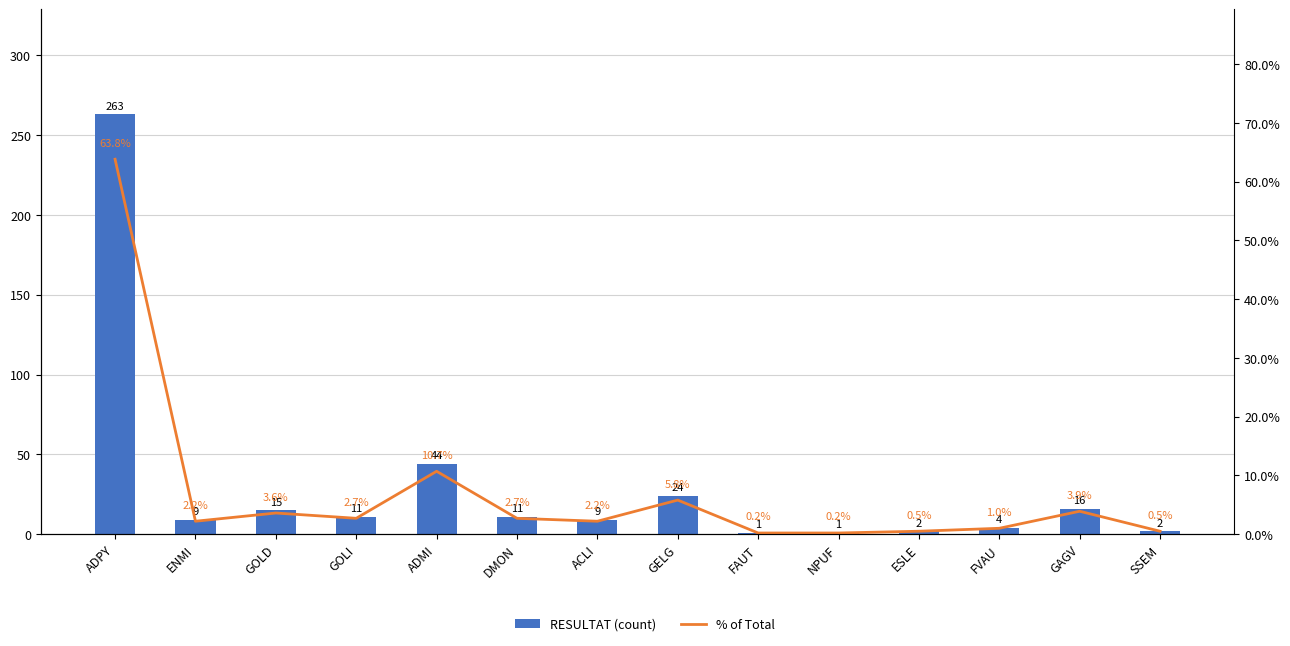

At how many categories does at least one series exceed 179?

1